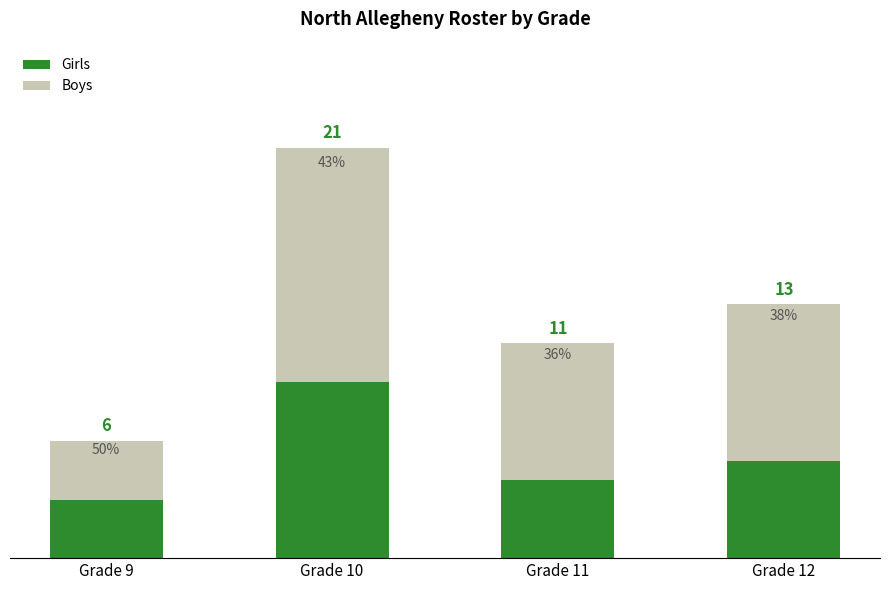

Which series changed the most between Grade 10 and Grade 12?

Girls